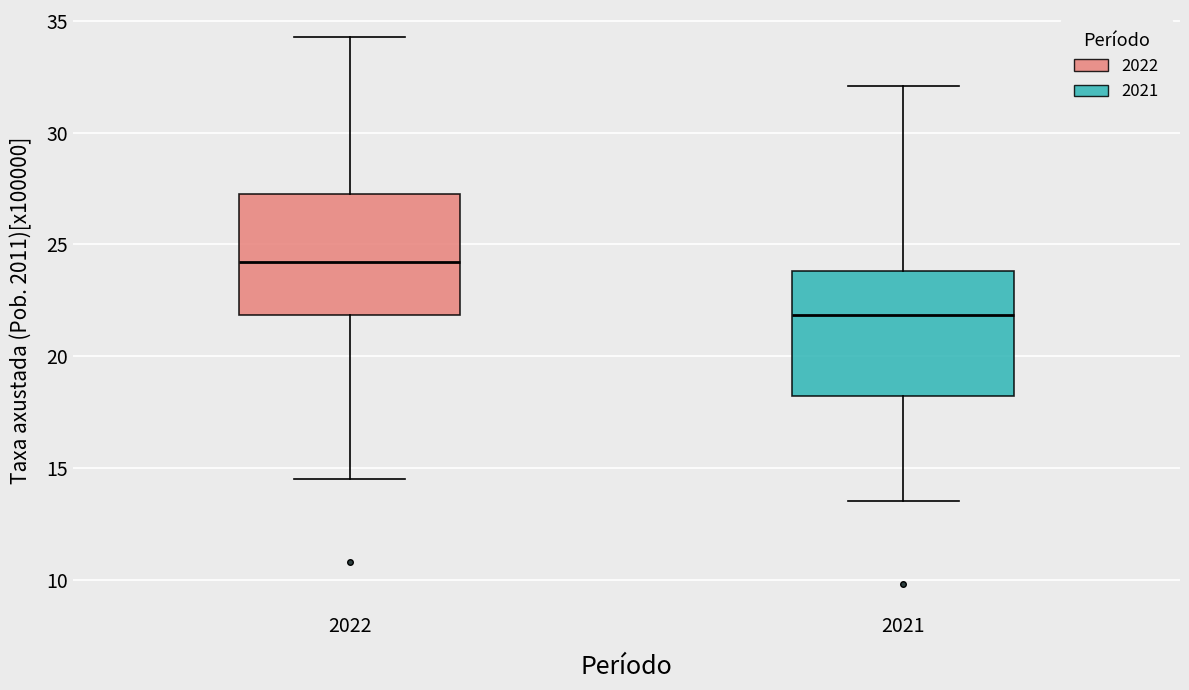

Which box's median line is the highest?

2022